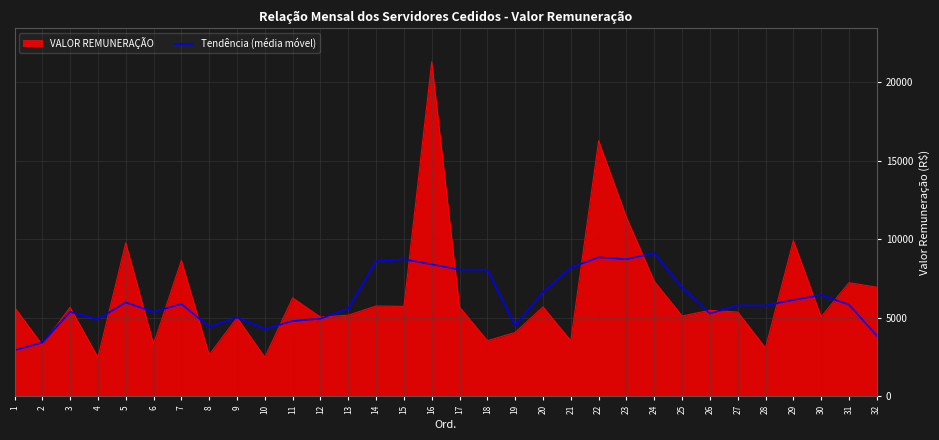

What is the total value across all series at 8?

7041.6